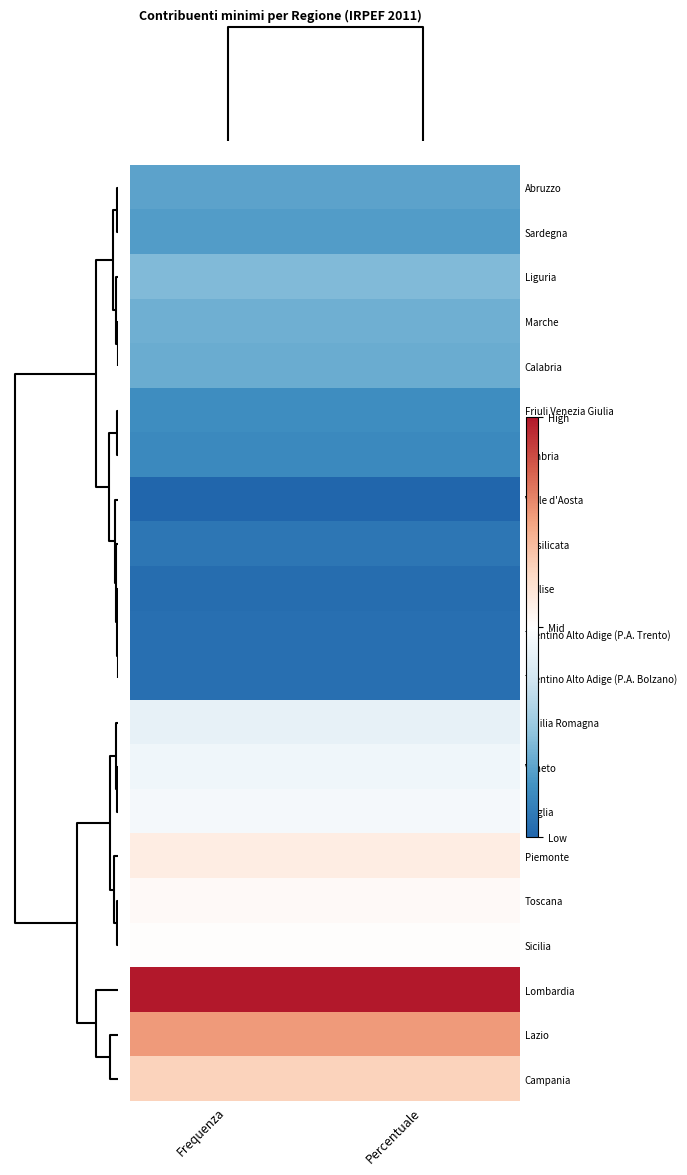

Reading left to right, list all the values displayed in this chart.

Abruzzo: Frequenza=0.2	Percentuale=0.2
Sardegna: Frequenza=0.1	Percentuale=0.1
Liguria: Frequenza=0.2	Percentuale=0.2
Marche: Frequenza=0.2	Percentuale=0.2
Calabria: Frequenza=0.2	Percentuale=0.2
Friuli Venezia Giulia: Frequenza=0.1	Percentuale=0.1
Umbria: Frequenza=0.1	Percentuale=0.1
Valle d'Aosta: Frequenza=0.0	Percentuale=0.0
Basilicata: Frequenza=0.0	Percentuale=0.0
Molise: Frequenza=0.0	Percentuale=0.0
Trentino Alto Adige (P.A. Trento): Frequenza=0.0	Percentuale=0.0
Trentino Alto Adige (P.A. Bolzano): Frequenza=0.0	Percentuale=0.0
Emilia Romagna: Frequenza=0.4	Percentuale=0.4
Veneto: Frequenza=0.5	Percentuale=0.5
Puglia: Frequenza=0.5	Percentuale=0.5
Piemonte: Frequenza=0.6	Percentuale=0.6
Toscana: Frequenza=0.5	Percentuale=0.5
Sicilia: Frequenza=0.5	Percentuale=0.5
Lombardia: Frequenza=1.0	Percentuale=1.0
Lazio: Frequenza=0.8	Percentuale=0.8
Campania: Frequenza=0.6	Percentuale=0.6